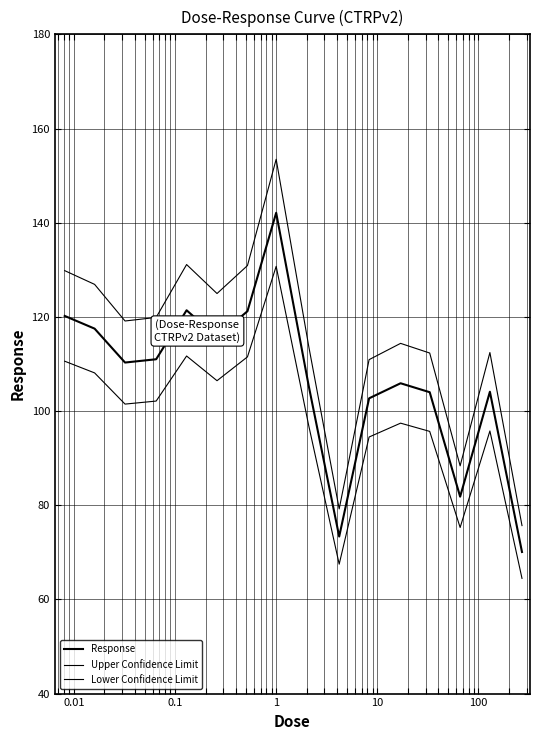

How many lines are shown in the chart?

3